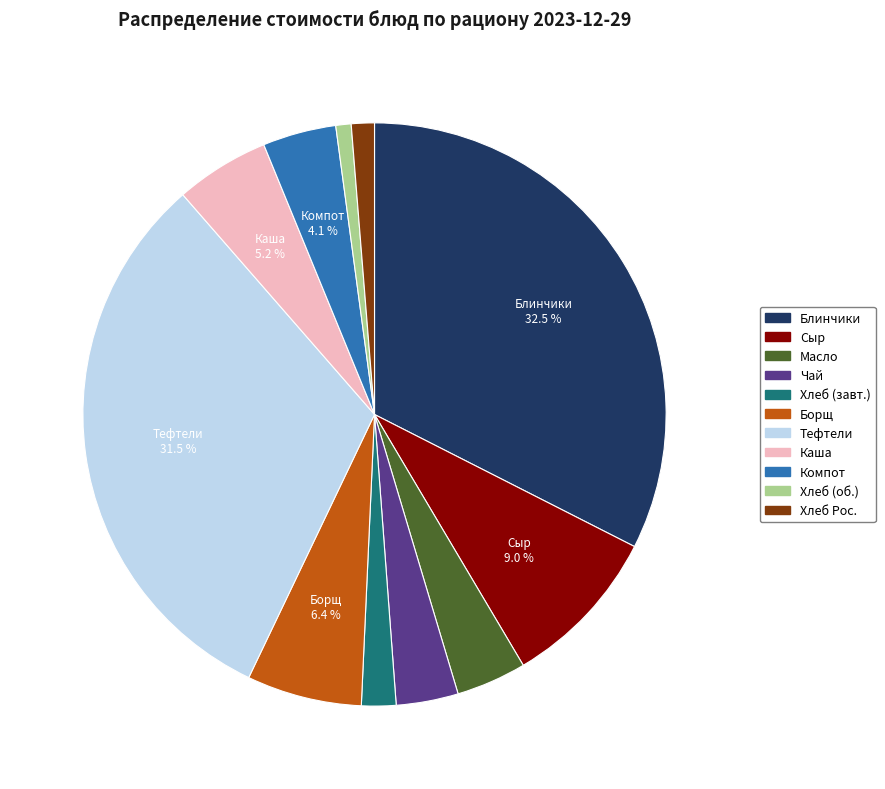

Is there any slice that represents more than half of the pie?

No